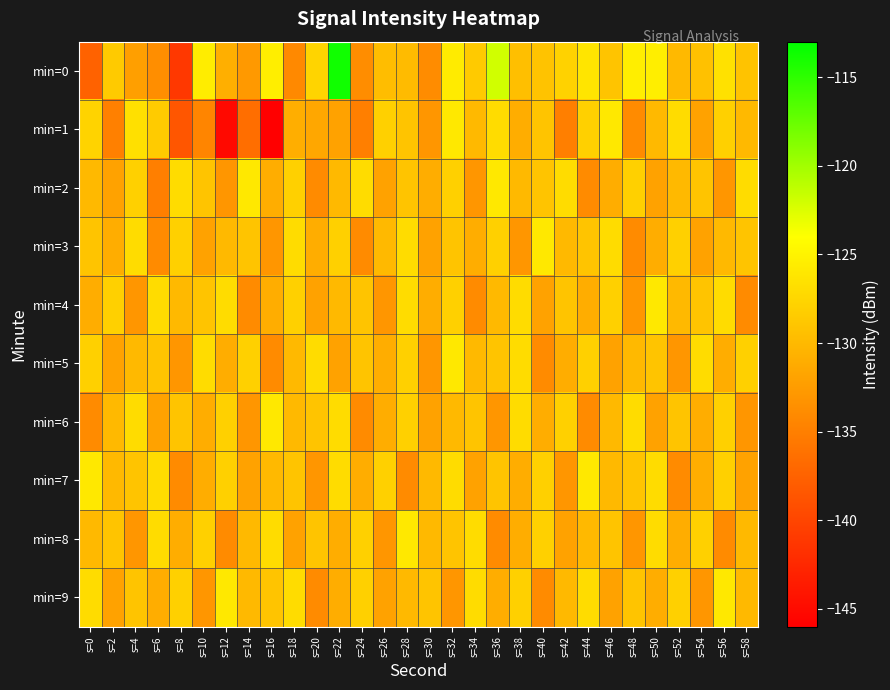

Rank the series at s=30 from highest to lowest value.

min=9, min=7, min=8, min=2, min=4, min=3, min=6, min=1, min=5, min=0